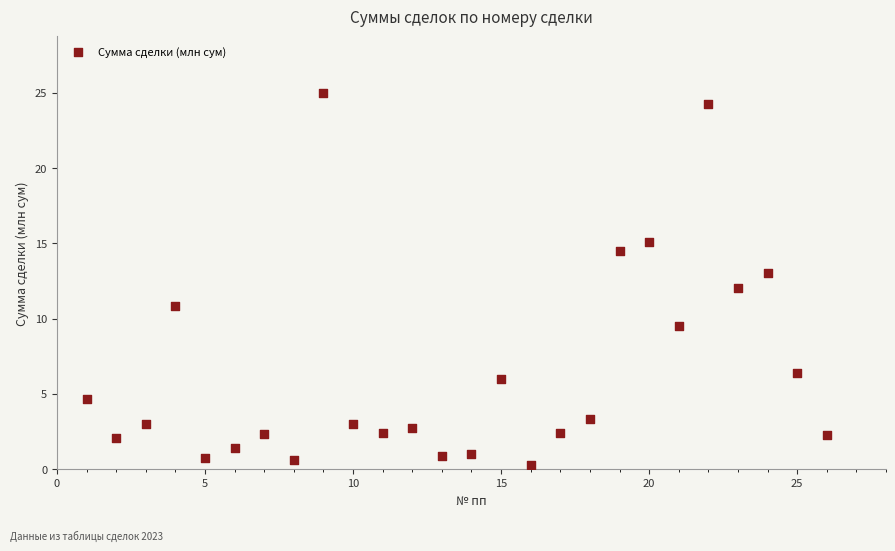

What is the range of Y values (max minus min)?

24.7